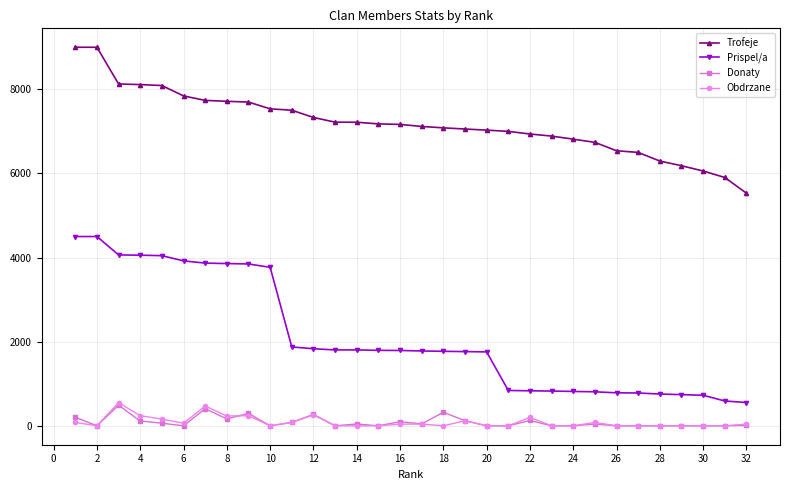

Which series has the largest range (max minus min)?

Prispel/a